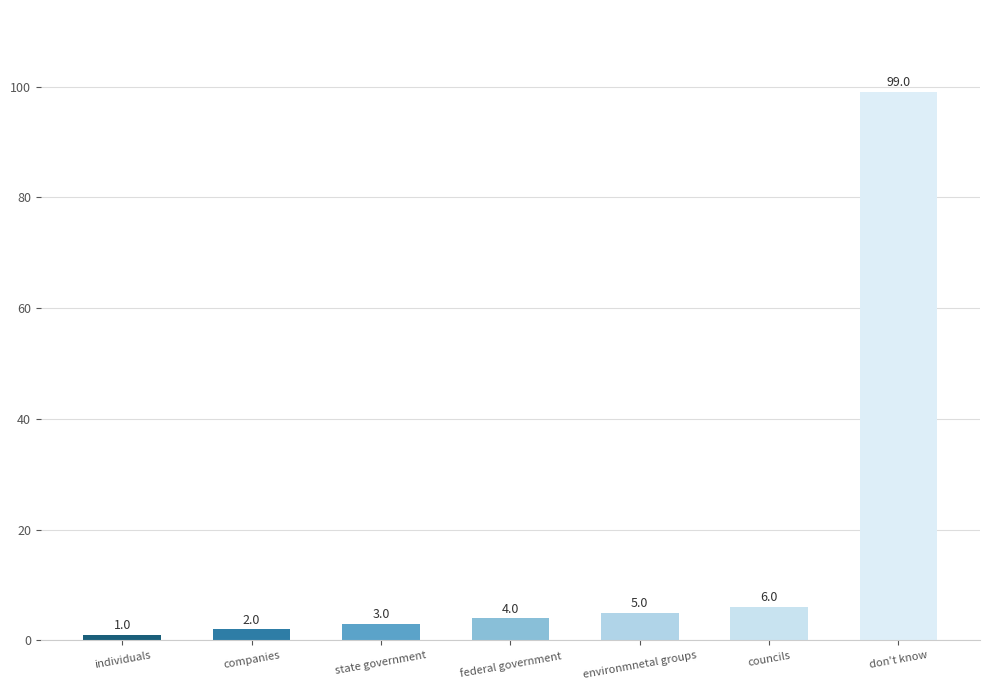

What value does the data have at don't know, to the nearest 5?

100